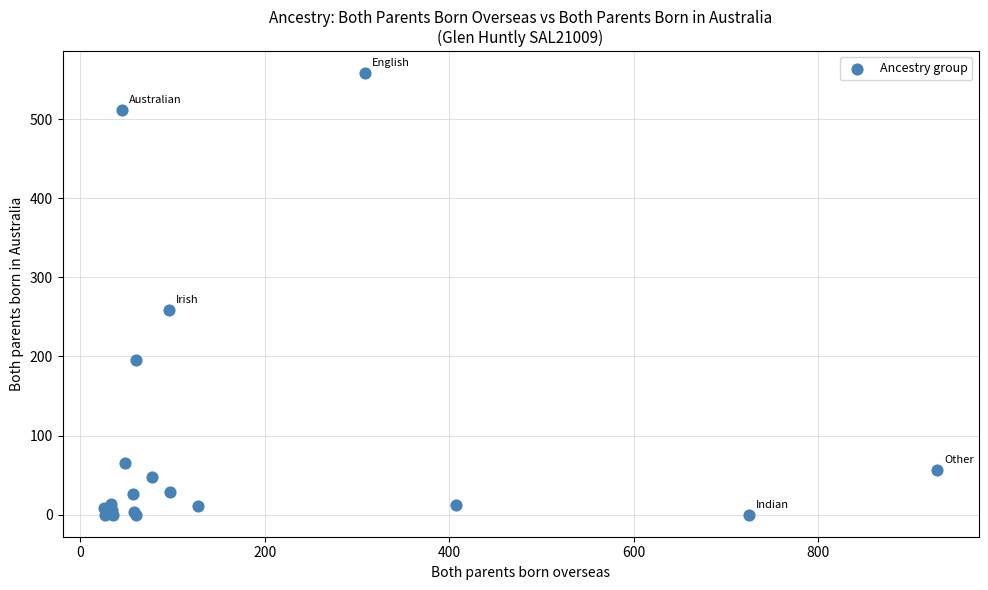

What Y value in the scatter plot is closest to 279?

259